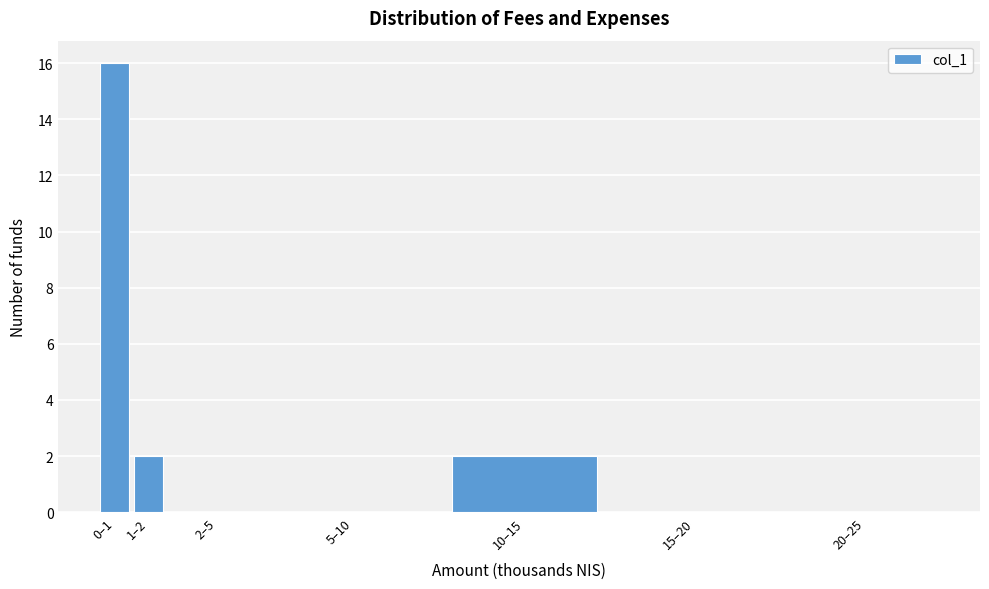

Reading right to left, what are all the values shown in this chart?

20–25=0	15–20=0	10–15=2	5–10=0	2–5=0	1–2=2	0–1=16